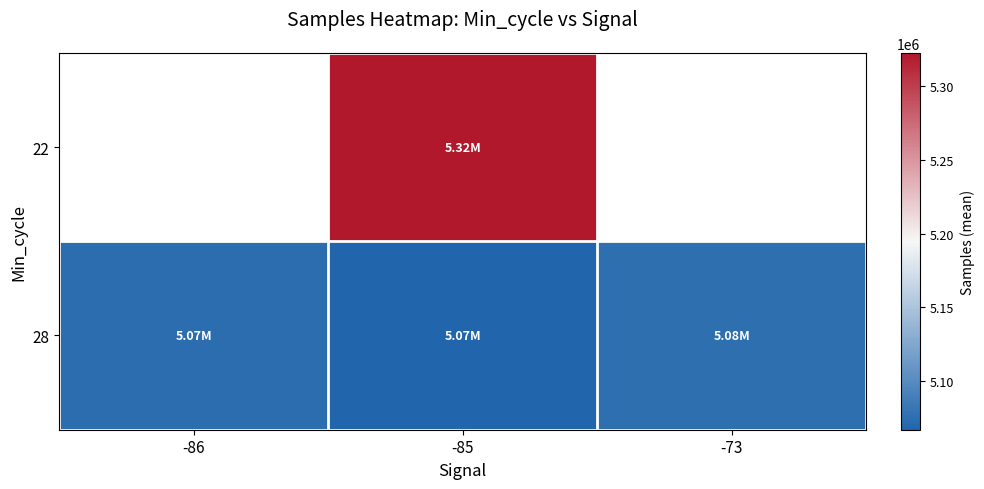

At which label does 28 reach its peak?

-73